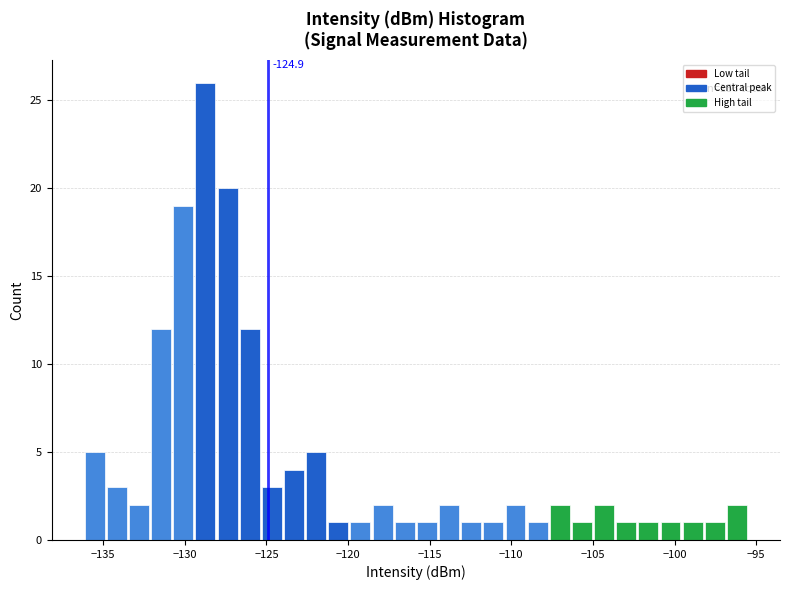

Around what value on the x-axis is the tallest bar? Give the approximate position of its centre, as read against the axis.

-128.5